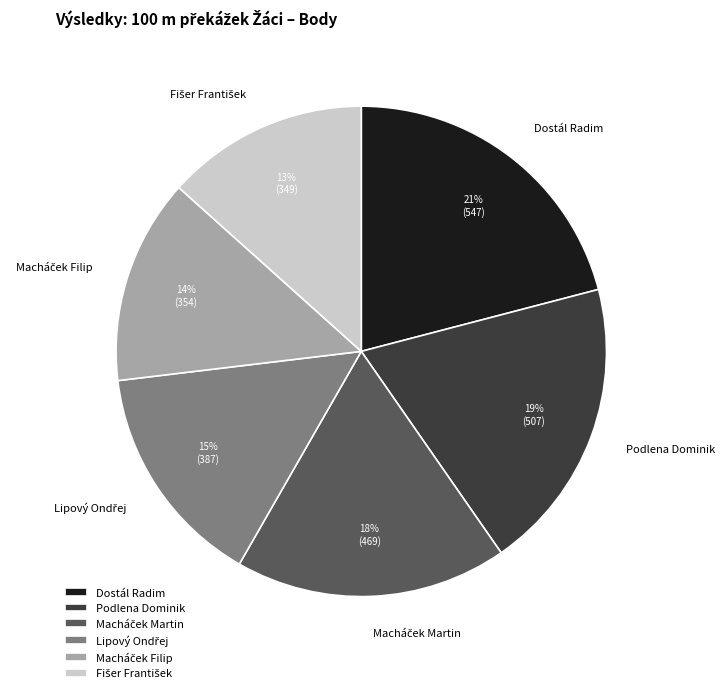

True or false: Podlena Dominik accounts for 11% of the total.

False